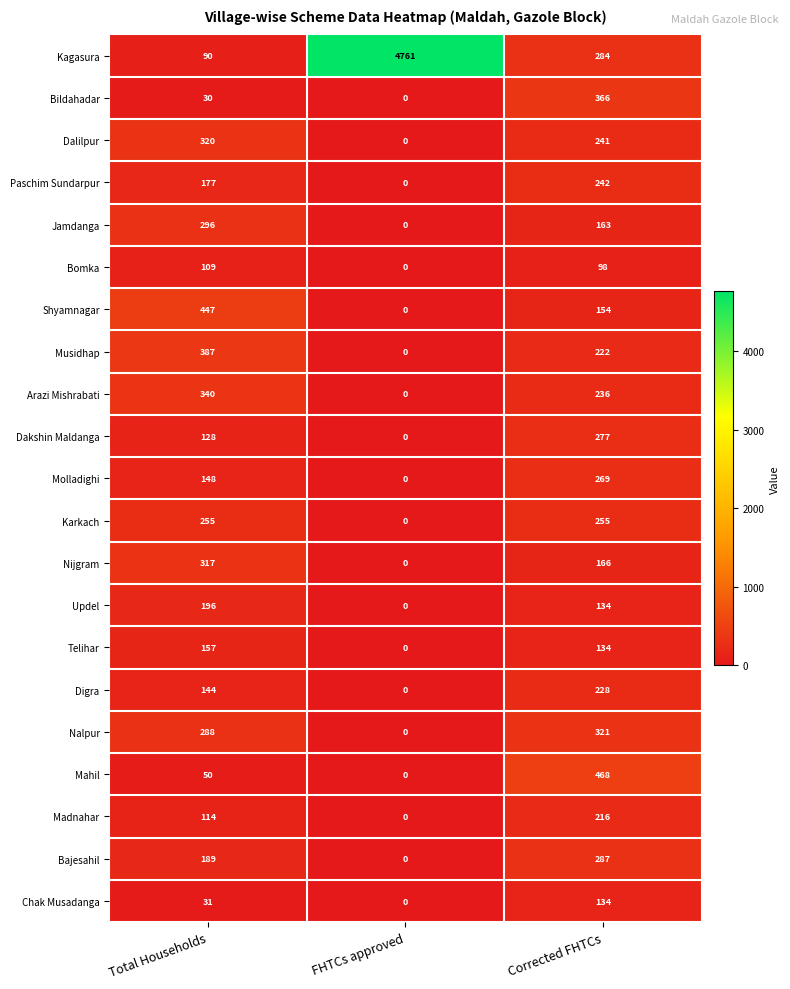

What is the average value of the Molladighi series?

139